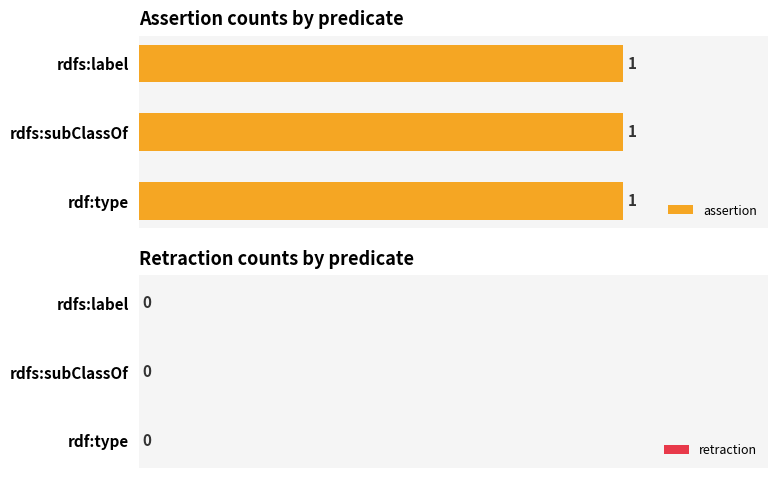

Is the value of retraction at rdfs:label greater than the value of assertion at rdf:type?

No